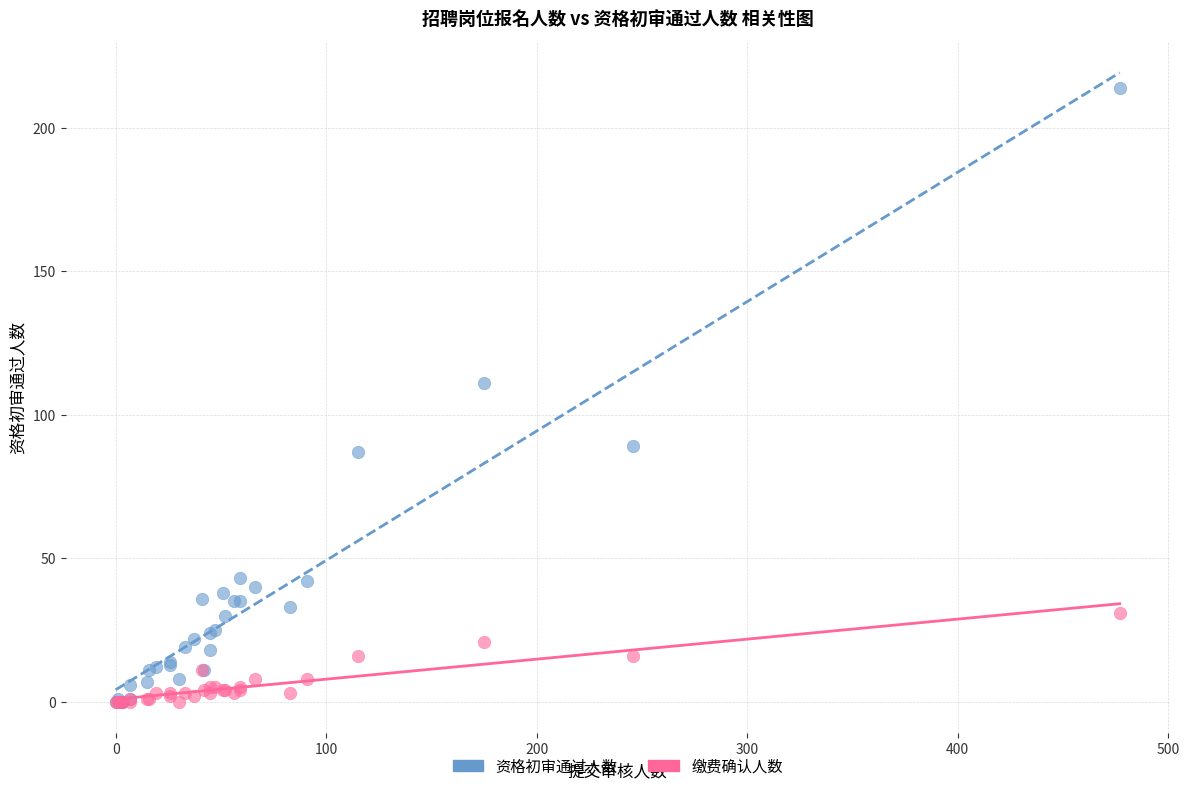

Across all series, what Y value is closest to 107?

111